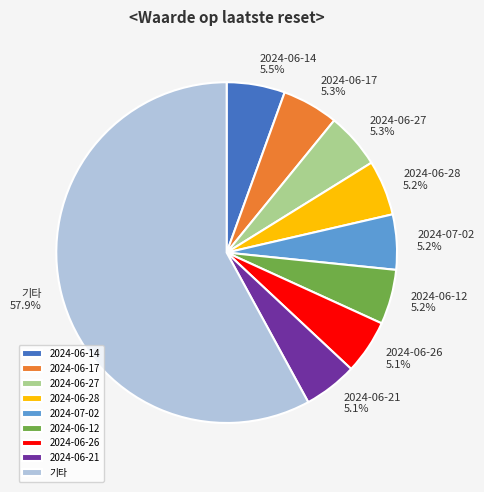

Is it true that 2024-06-27 is 5% of the pie?

True